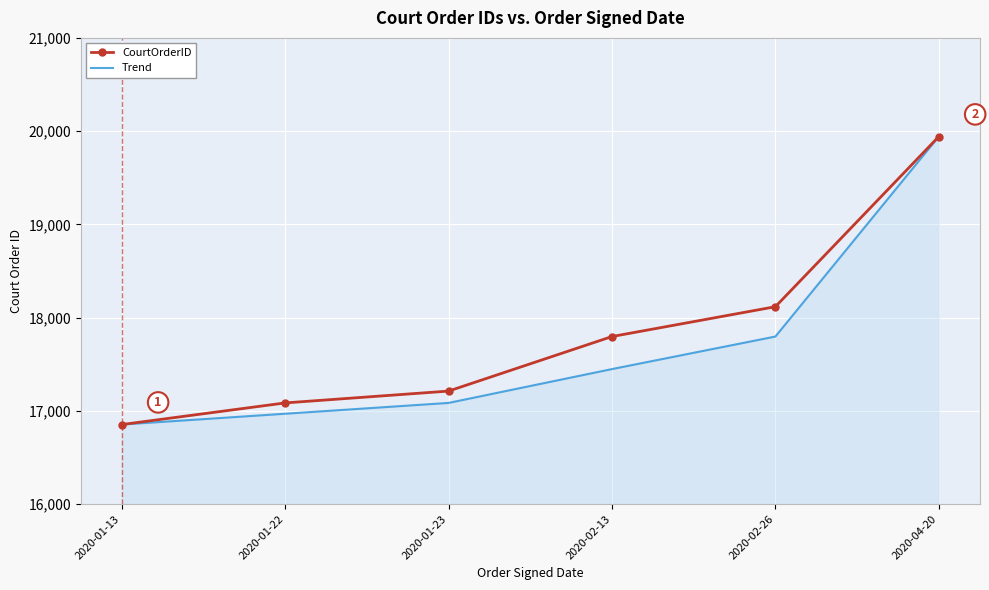

What is the highest value of the Trend series?

19942